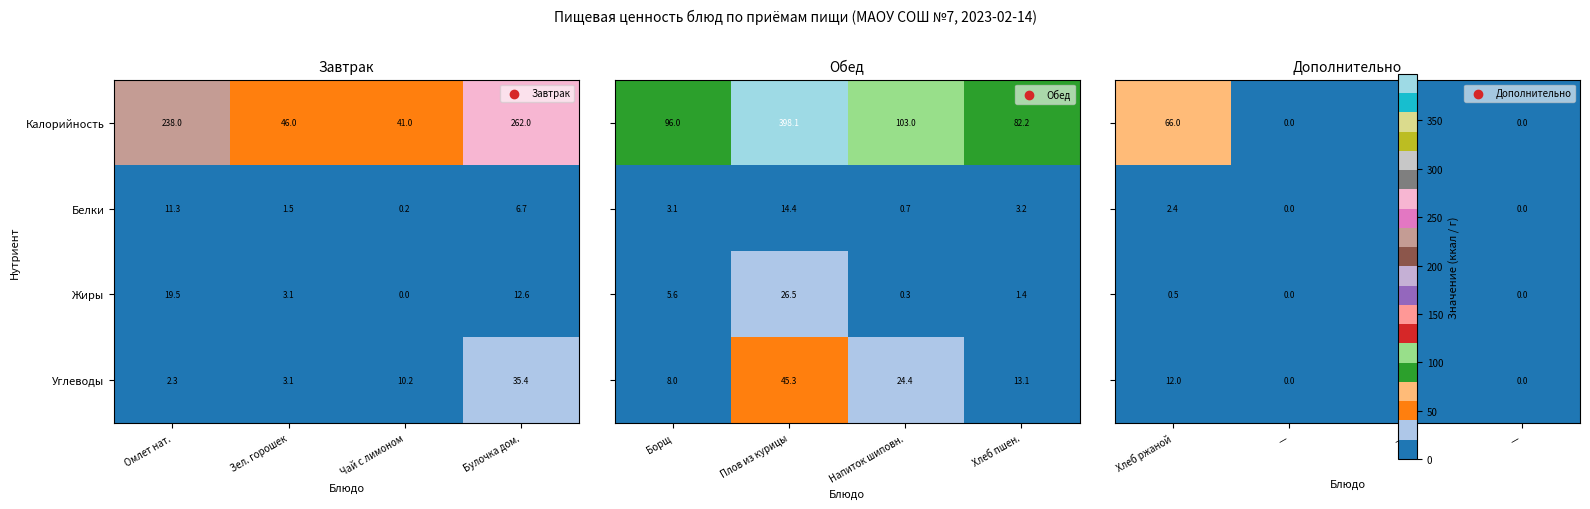

What is the sum of all Углеводы values?

51.0